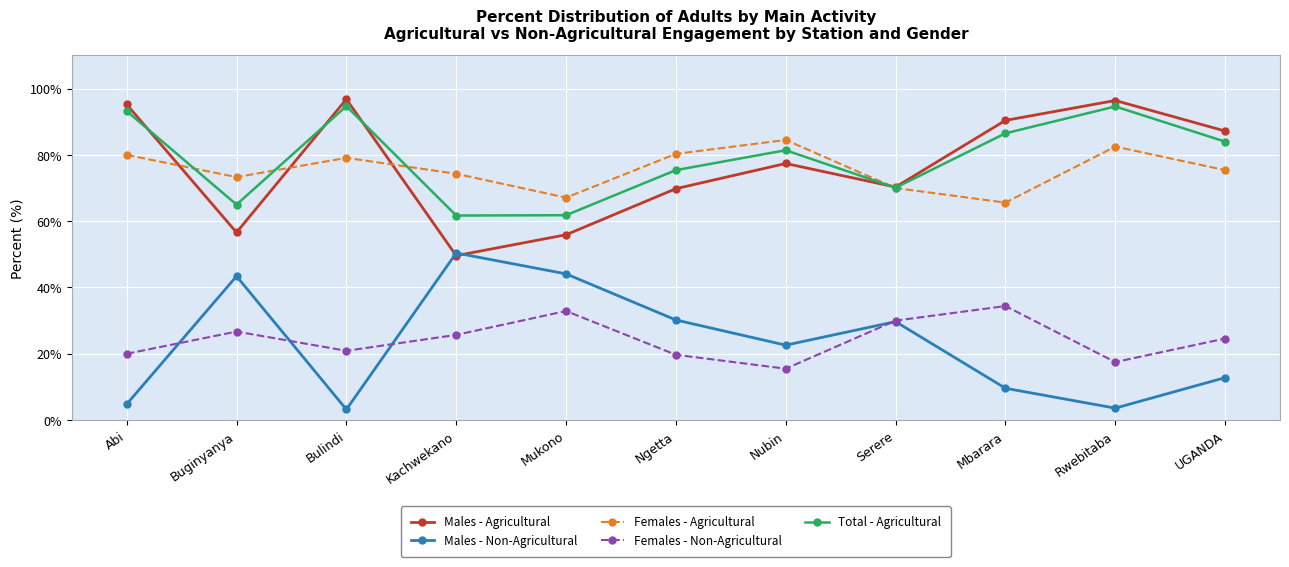

How many values in the Females - Non-Agricultural series are below 24?

5